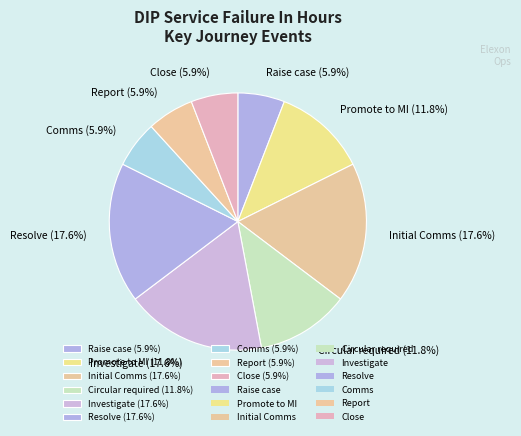

How many segments does this pie chart have?

9